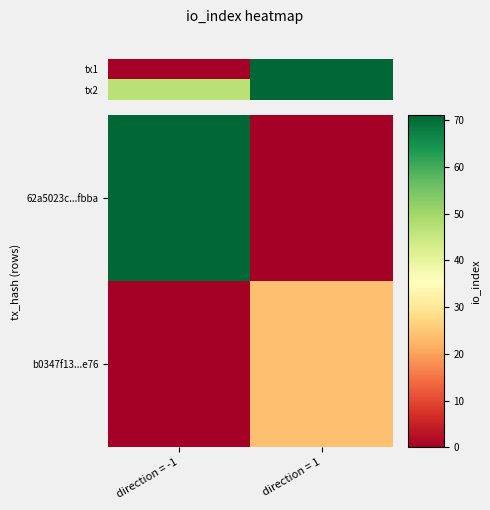

Rank the series by their average value, from highest to lowest.

62a5023c...fbba, b0347f13...e76